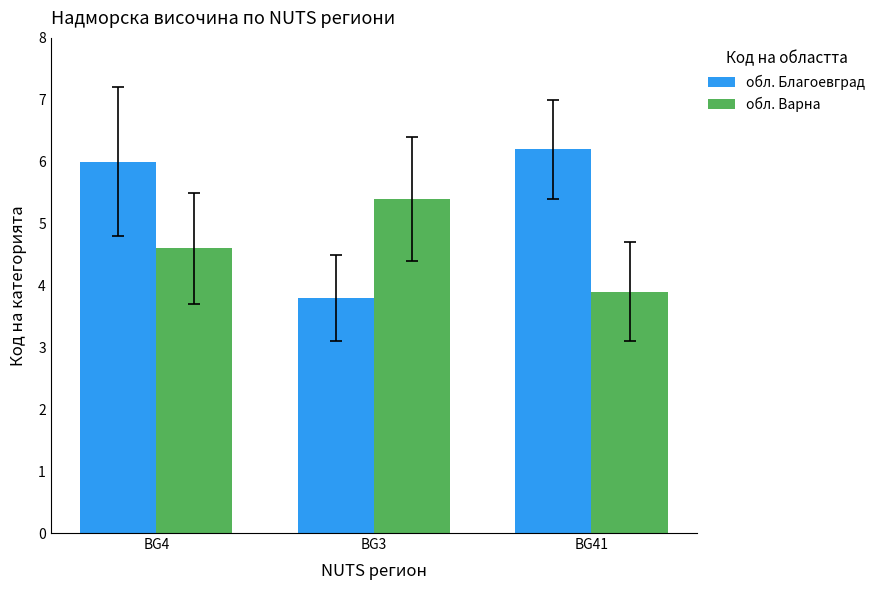

Reading left to right, transcribe all the data shown in this chart.

обл. Благоевград: 6.0	3.8	6.2
обл. Варна: 4.6	5.4	3.9